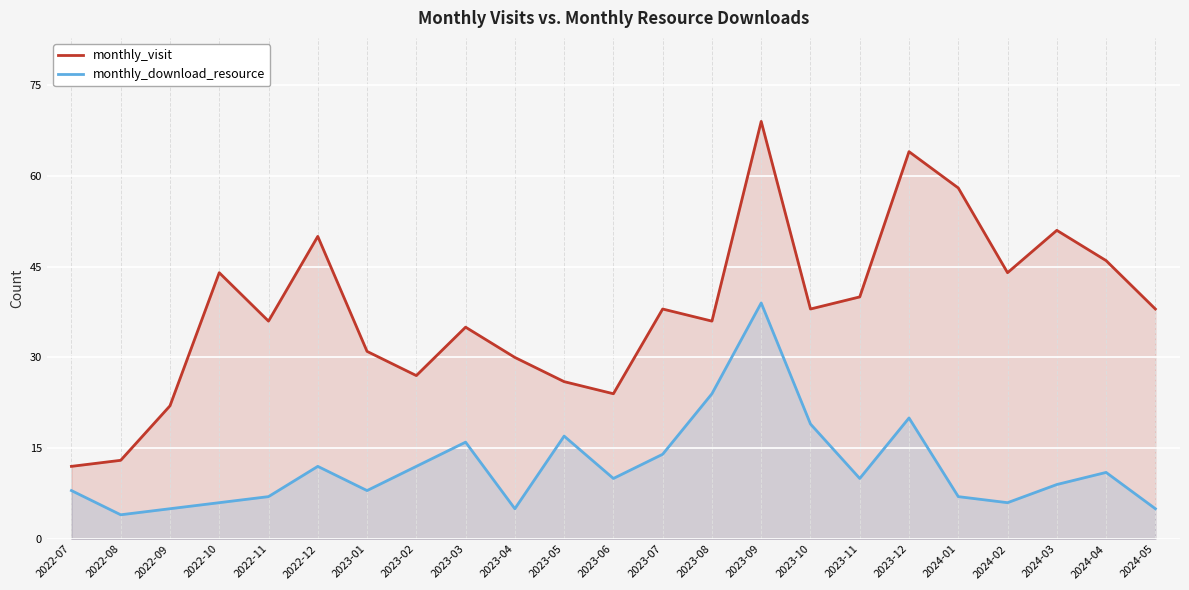

True or false: monthly_visit has more than 1 interior local peaks.

True